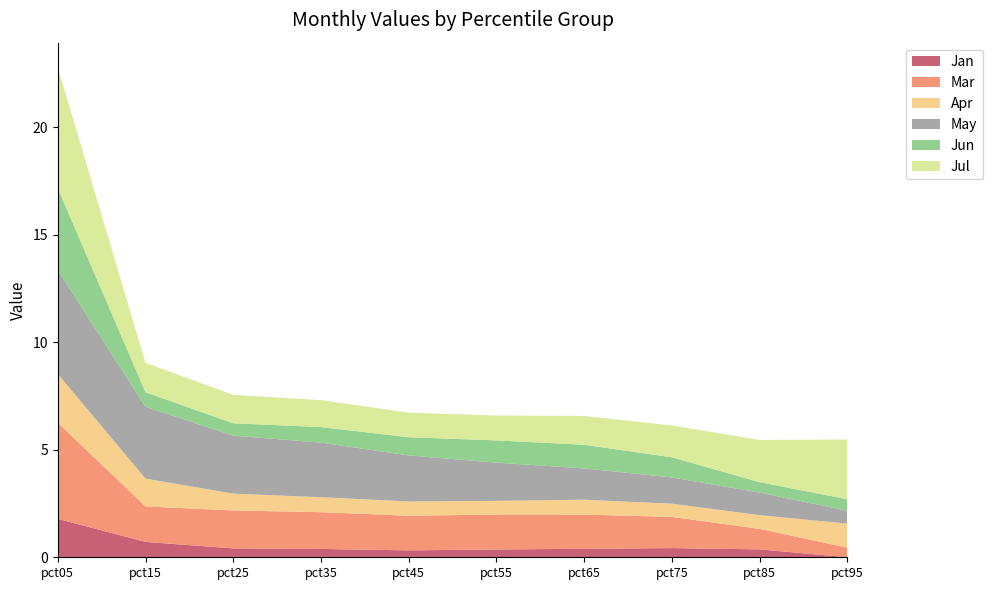

Reading left to right, what are all the values shown in this chart?

Jan: pct05=1.8	pct15=0.7	pct25=0.4	pct35=0.4	pct45=0.3	pct55=0.4	pct65=0.4	pct75=0.4	pct85=0.4	pct95=0.0
Mar: pct05=4.5	pct15=1.7	pct25=1.8	pct35=1.7	pct45=1.6	pct55=1.6	pct65=1.6	pct75=1.5	pct85=1.0	pct95=0.4
Apr: pct05=2.3	pct15=1.3	pct25=0.8	pct35=0.7	pct45=0.7	pct55=0.6	pct65=0.7	pct75=0.6	pct85=0.6	pct95=1.1
May: pct05=4.8	pct15=3.3	pct25=2.7	pct35=2.5	pct45=2.1	pct55=1.8	pct65=1.5	pct75=1.2	pct85=1.0	pct95=0.6
Jun: pct05=3.8	pct15=0.7	pct25=0.6	pct35=0.7	pct45=0.8	pct55=1.0	pct65=1.1	pct75=0.9	pct85=0.5	pct95=0.5
Jul: pct05=5.6	pct15=1.4	pct25=1.3	pct35=1.3	pct45=1.1	pct55=1.2	pct65=1.3	pct75=1.5	pct85=2.0	pct95=2.8